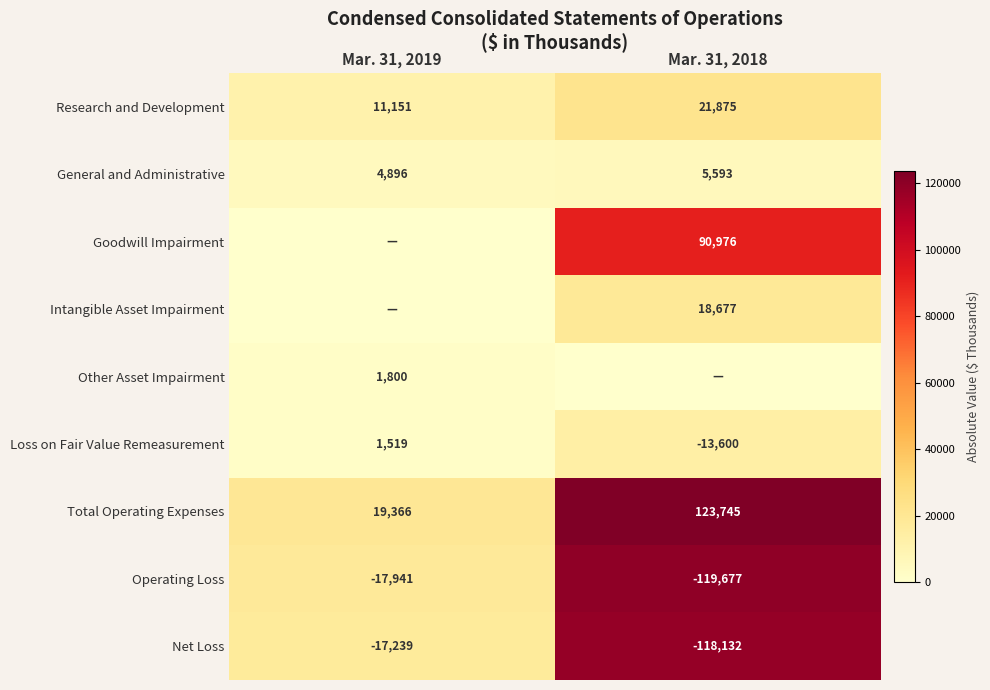

What is the lowest value of the Net Loss series?

-118132